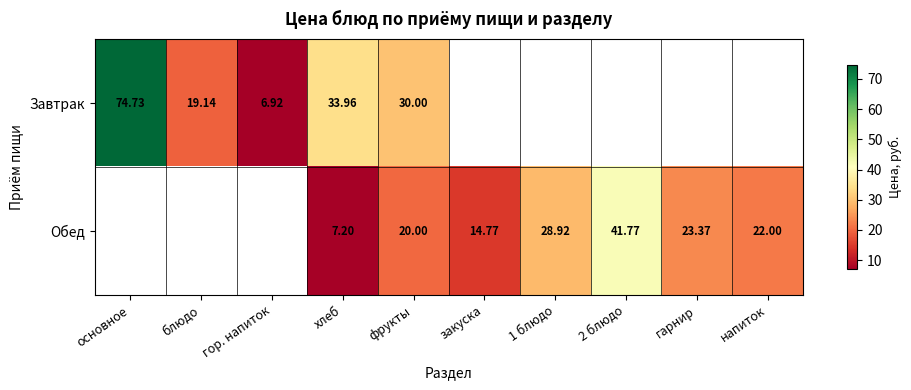

What is the smallest value displayed?

6.9